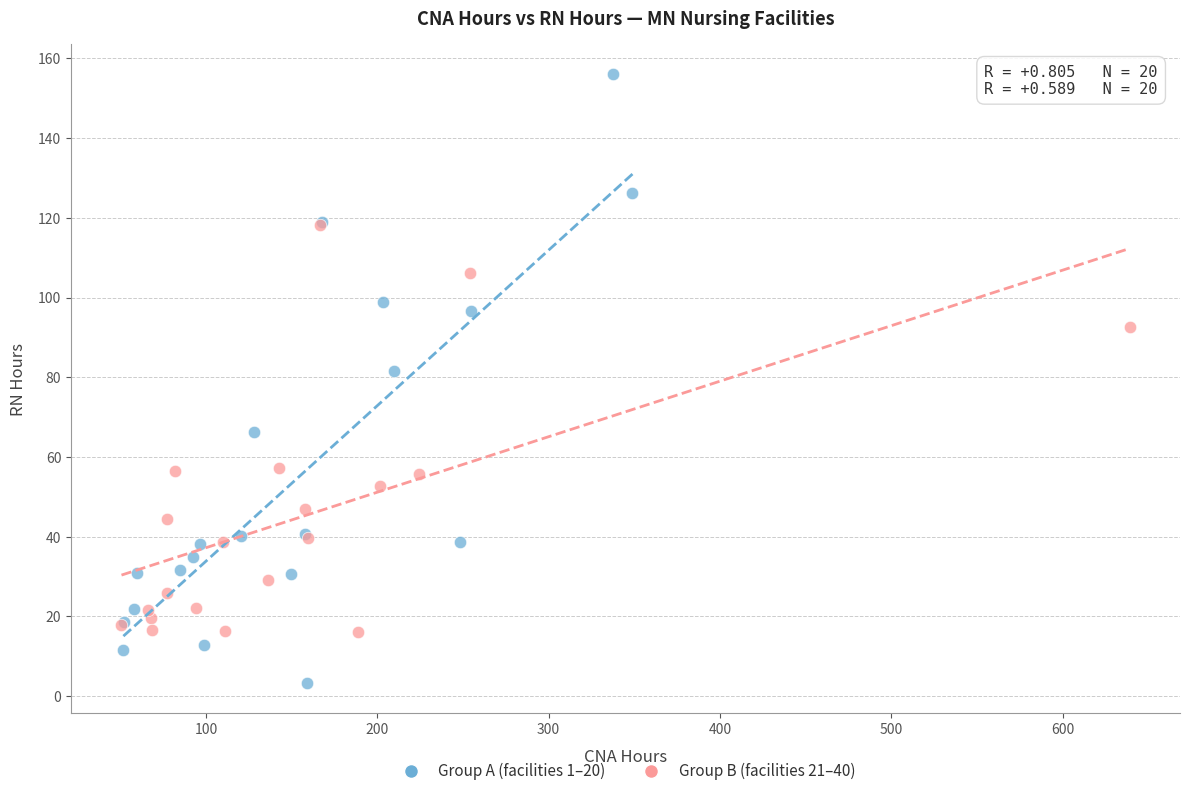

Which series contains the lowest Y value?

Group A (facilities 1–20)